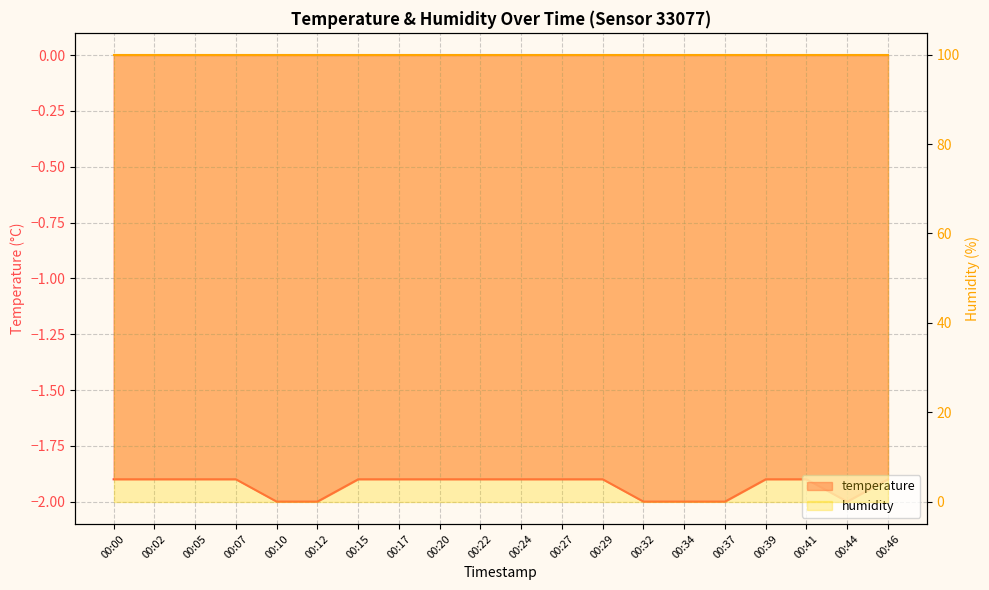

Between 00:17 and 00:46, which is larger?

00:17